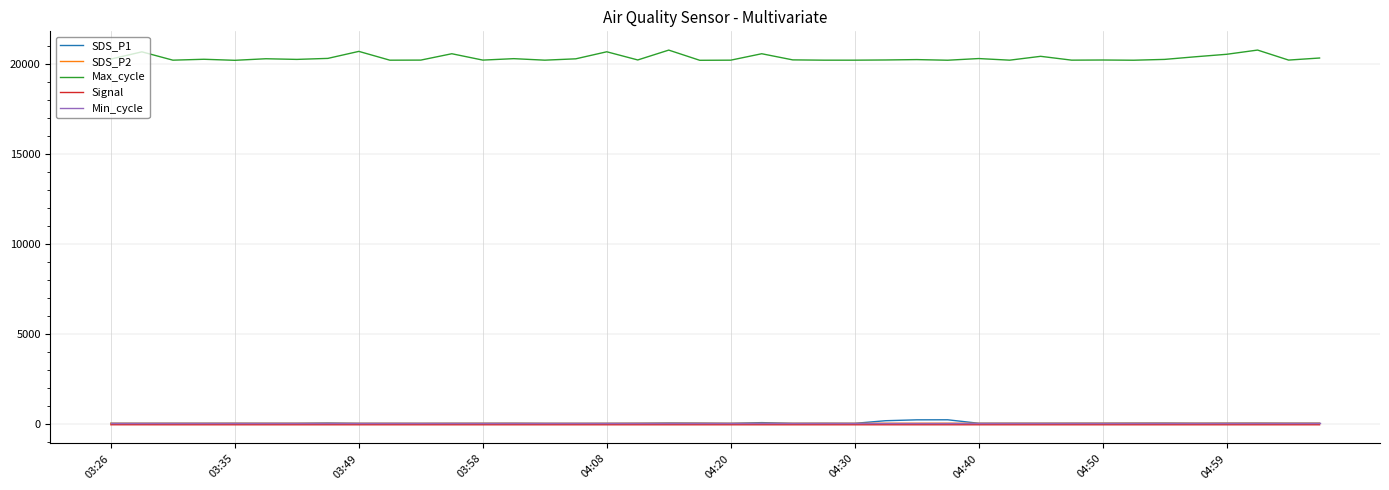

What is the maximum value for Max_cycle?

20778.0